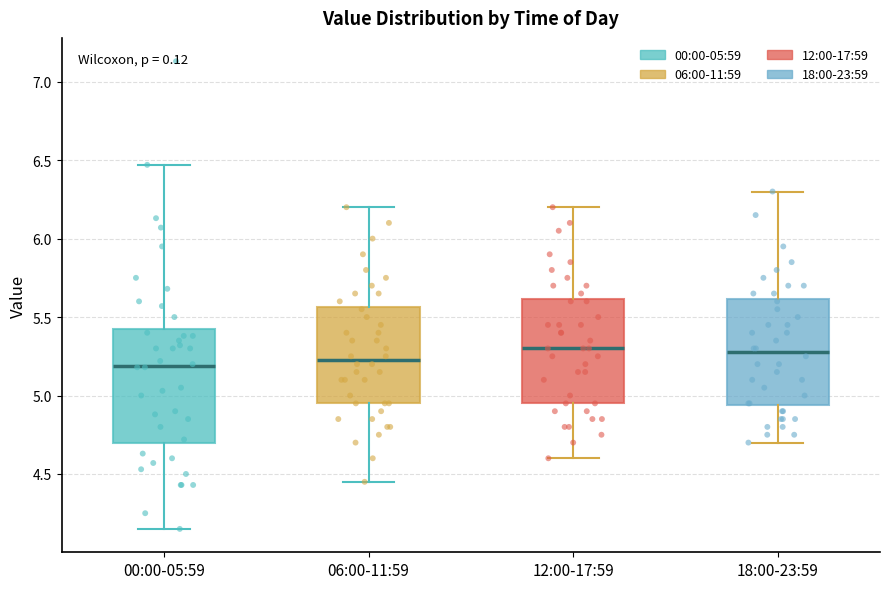

Which box is the tallest, from its lower edge to its upper edge?

00:00-05:59